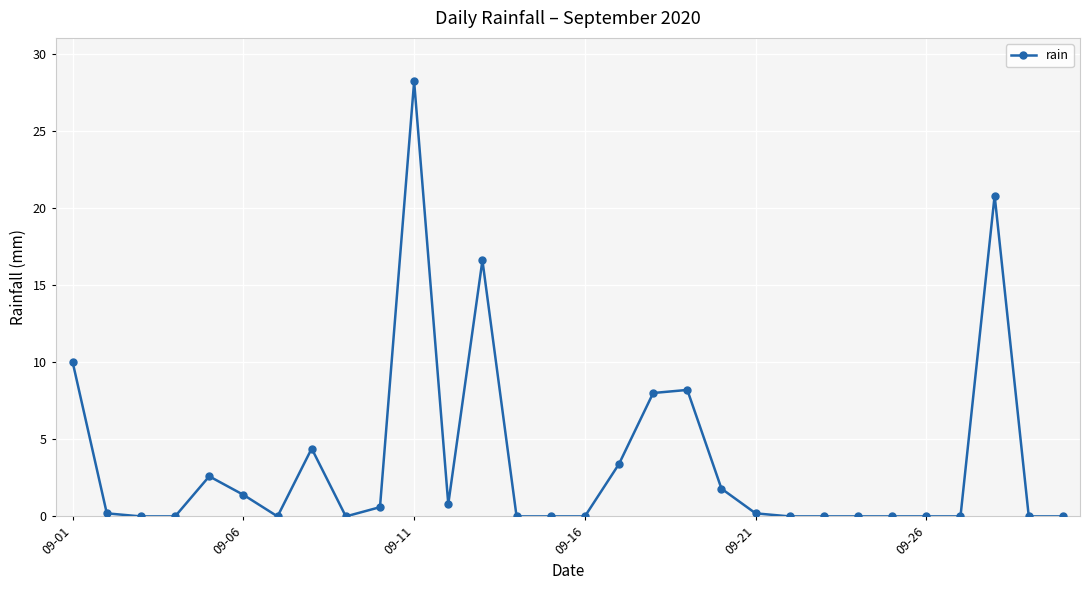

What is the sum of all values?

107.2